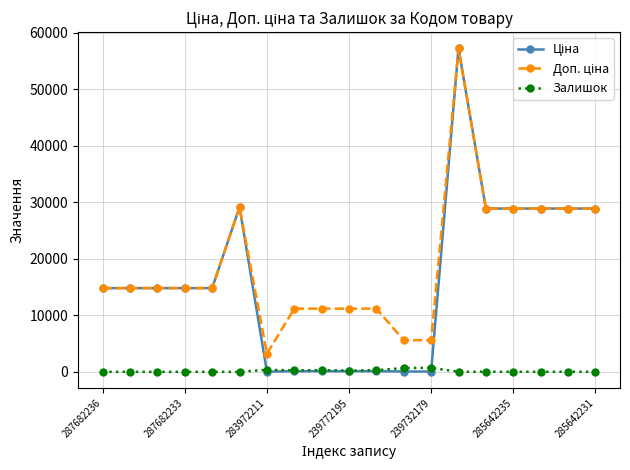

What is the maximum value shown in the chart?

57258.0